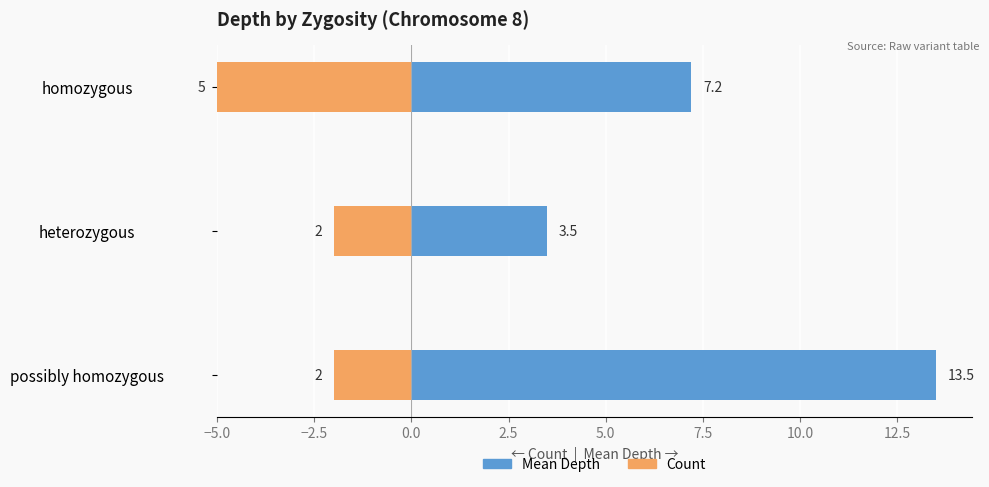

Reading left to right, what are all the values shown in this chart?

Mean Depth: 13.5	3.5	7.2
Count: 2.0	2.0	5.0